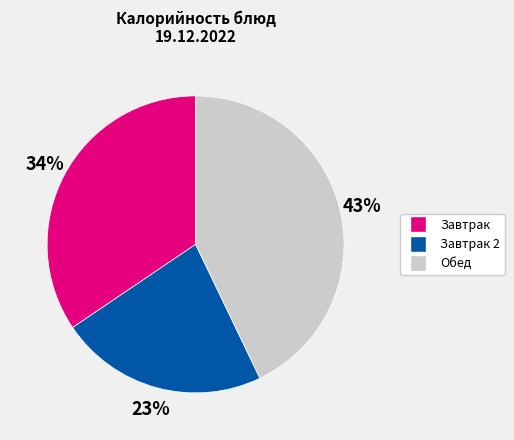

Is there a majority slice in this chart?

No